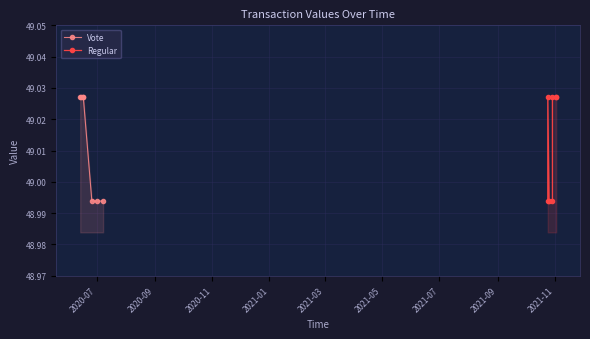

Reading left to right, list all the values displayed in this chart.

Vote: 49.0	49.0	49.0	49.0	49.0	49.0	49.0
Regular: 49.0	49.0	49.0	49.0	49.0	49.0	49.0